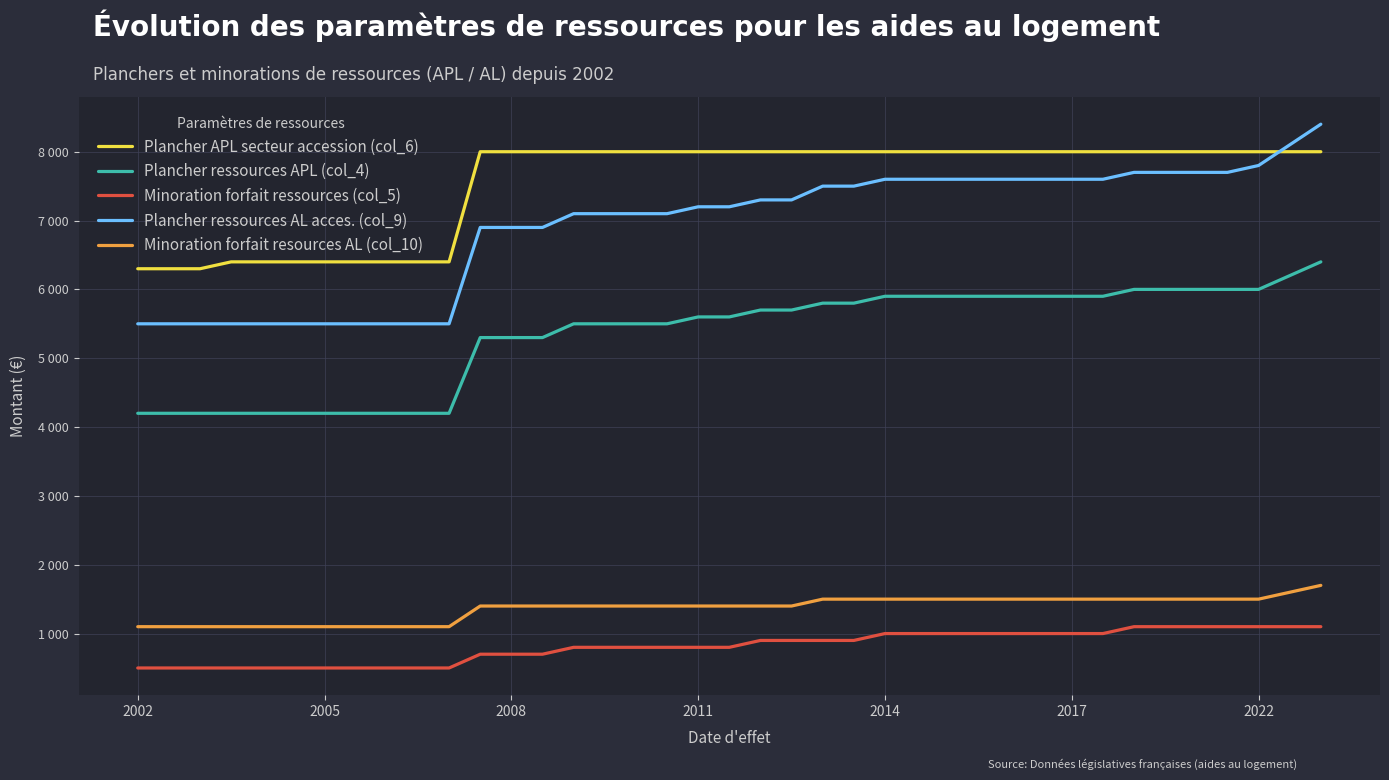

Is this an area chart (filled region under the line)?

No